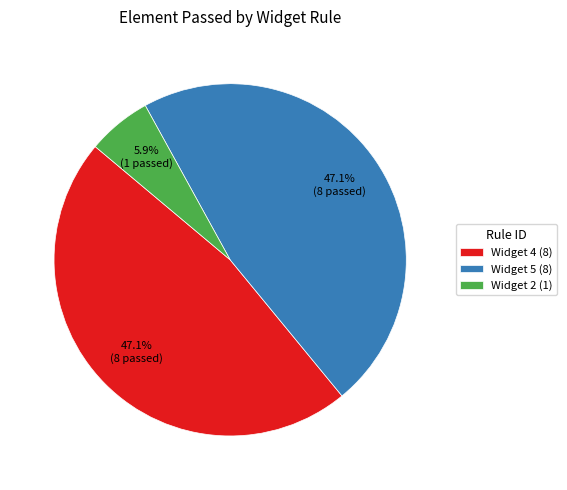

Count the number of slices in the pie.

3